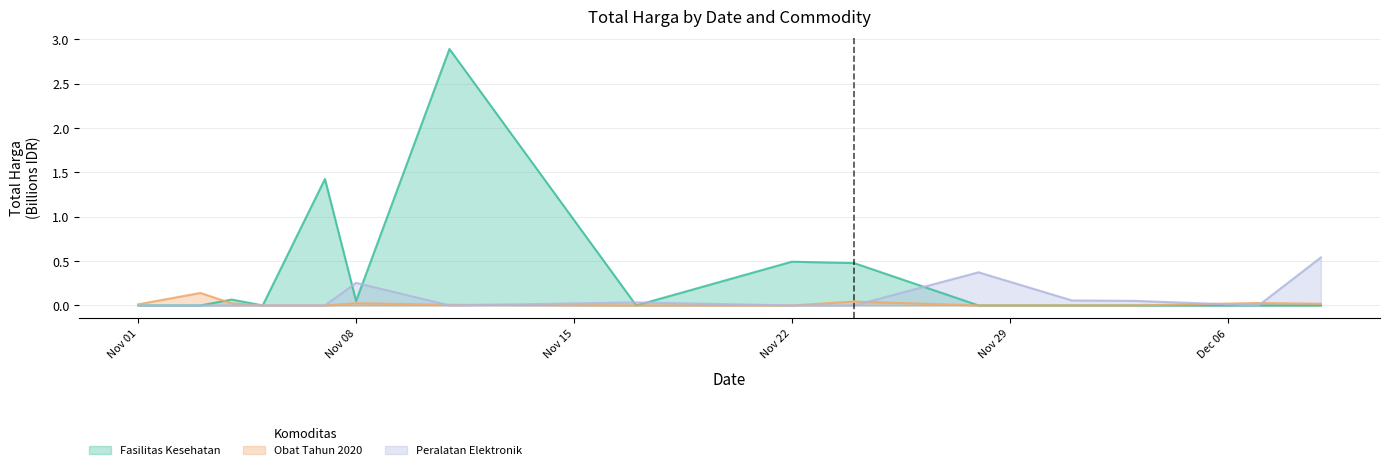

Reading left to right, extract all data points from this chart.

Fasilitas Kesehatan: 0.0	0.0	0.1	0.0	1.4	0.0	2.9	0.0	0.5	0.5	0.0	0.0	0.0	0.0	0.0
Obat Tahun 2020: 0.0	0.1	0.0	0.0	0.0	0.0	0.0	0.0	0.0	0.0	0.0	0.0	0.0	0.0	0.0
Peralatan Elektronik: 0.0	0.0	0.0	0.0	0.0	0.3	0.0	0.0	0.0	0.0	0.4	0.1	0.1	0.0	0.5